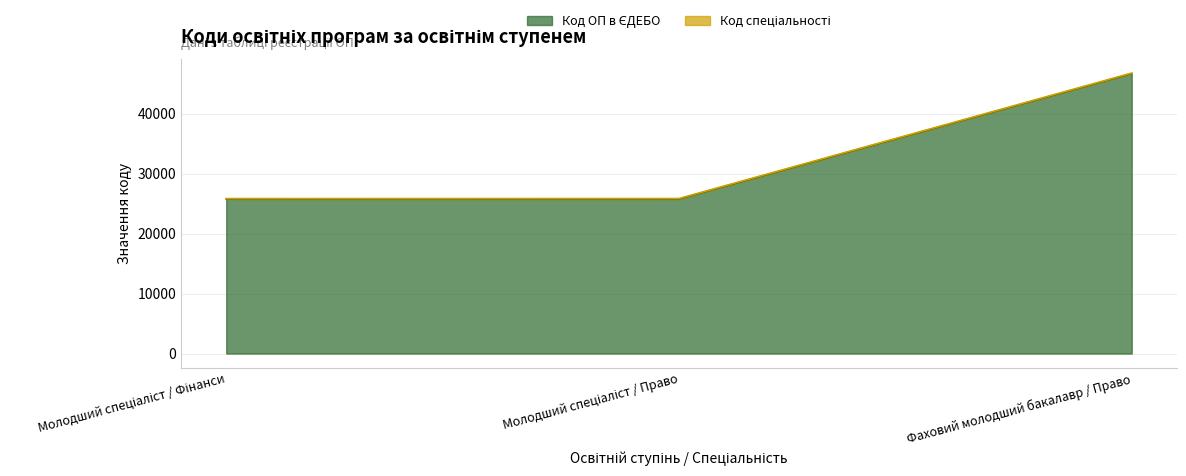

What position from the left is Фаховий молодший бакалавр / Право?

3